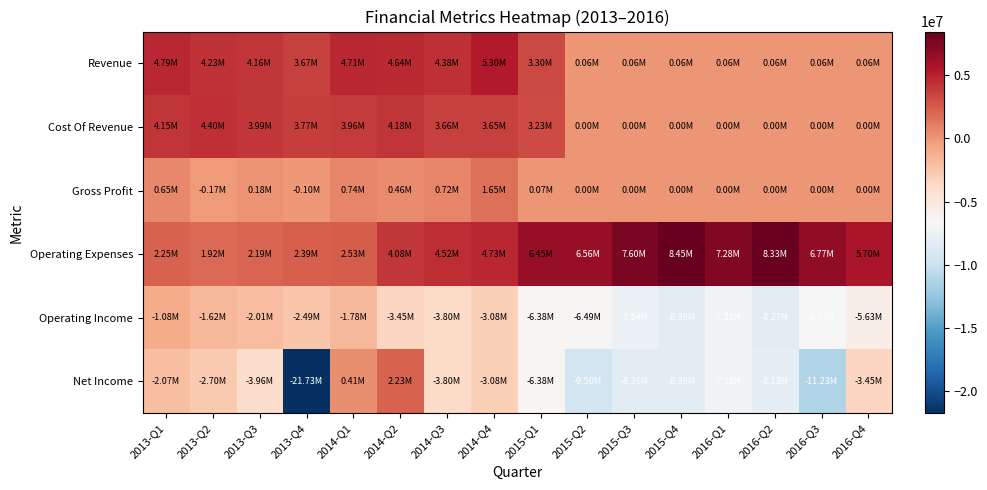

Reading left to right, extract all data points from this chart.

Revenue: 2013-Q1=4795000	2013-Q2=4226000	2013-Q3=4163000	2013-Q4=3673000	2014-Q1=4705000	2014-Q2=4642000	2014-Q3=4380000	2014-Q4=5297000	2015-Q1=3297000	2015-Q2=64000	2015-Q3=64000	2015-Q4=64000	2016-Q1=64000	2016-Q2=64000	2016-Q3=64000	2016-Q4=64000
Cost Of Revenue: 2013-Q1=4148000	2013-Q2=4397000	2013-Q3=3986000	2013-Q4=3774000	2014-Q1=3960000	2014-Q2=4180000	2014-Q3=3660000	2014-Q4=3646000	2015-Q1=3231000	2015-Q2=0	2015-Q3=0	2015-Q4=0	2016-Q1=0	2016-Q2=0	2016-Q3=0	2016-Q4=0
Gross Profit: 2013-Q1=647000	2013-Q2=-171000	2013-Q3=177000	2013-Q4=-101000	2014-Q1=745000	2014-Q2=462000	2014-Q3=720000	2014-Q4=1651000	2015-Q1=66000	2015-Q2=0	2015-Q3=0	2015-Q4=0	2016-Q1=0	2016-Q2=0	2016-Q3=0	2016-Q4=0
Operating Expenses: 2013-Q1=2245000	2013-Q2=1917000	2013-Q3=2191000	2013-Q4=2391000	2014-Q1=2526000	2014-Q2=4078000	2014-Q3=4524000	2014-Q4=4727000	2015-Q1=6451000	2015-Q2=6557000	2015-Q3=7601000	2015-Q4=8453000	2016-Q1=7276000	2016-Q2=8332000	2016-Q3=6770000	2016-Q4=5695000
Operating Income: 2013-Q1=-1084000	2013-Q2=-1616000	2013-Q3=-2012000	2013-Q4=-2492000	2014-Q1=-1781000	2014-Q2=-3451000	2014-Q3=-3804000	2014-Q4=-3076000	2015-Q1=-6385000	2015-Q2=-6493000	2015-Q3=-7537000	2015-Q4=-8389000	2016-Q1=-7212000	2016-Q2=-8268000	2016-Q3=-6706000	2016-Q4=-5631000
Net Income: 2013-Q1=-2069000	2013-Q2=-2703000	2013-Q3=-3960000	2013-Q4=-21729000	2014-Q1=412000	2014-Q2=2233000	2014-Q3=-3804000	2014-Q4=-3075000	2015-Q1=-6384000	2015-Q2=-9497000	2015-Q3=-8355000	2015-Q4=-8388000	2016-Q1=-7184000	2016-Q2=-8128000	2016-Q3=-11228000	2016-Q4=-3449000